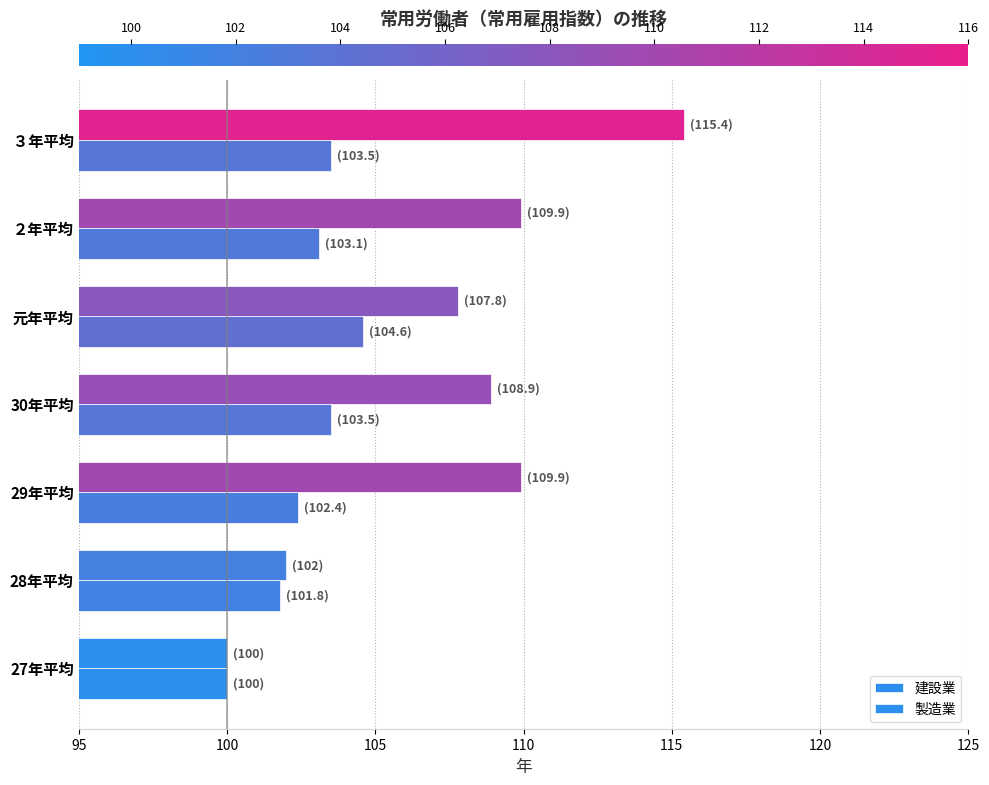

What is the greatest value displayed?

115.4